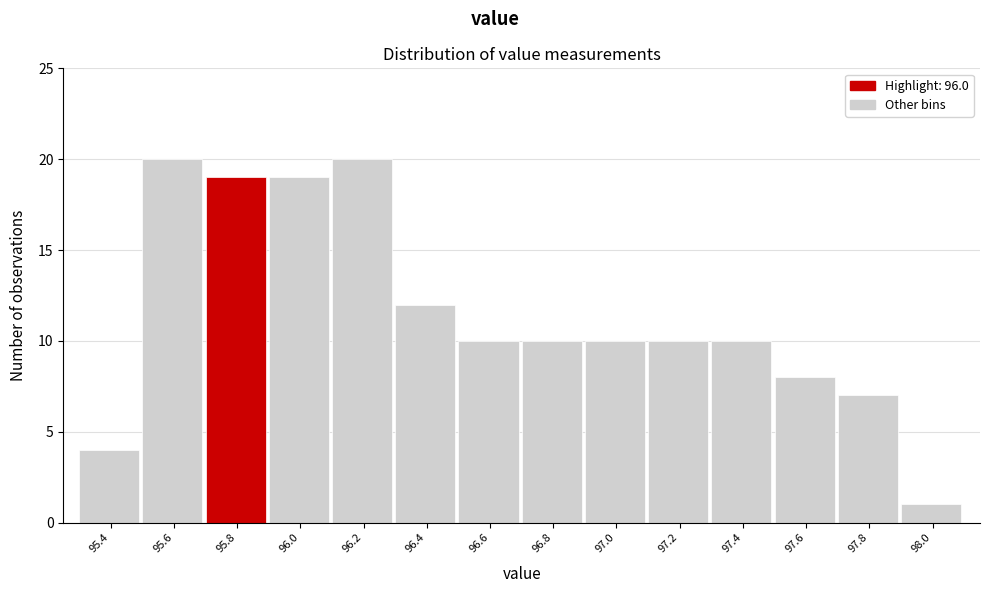

Reading right to left, extract all data points from this chart.

1	7	8	10	10	10	10	10	12	20	19	19	20	4